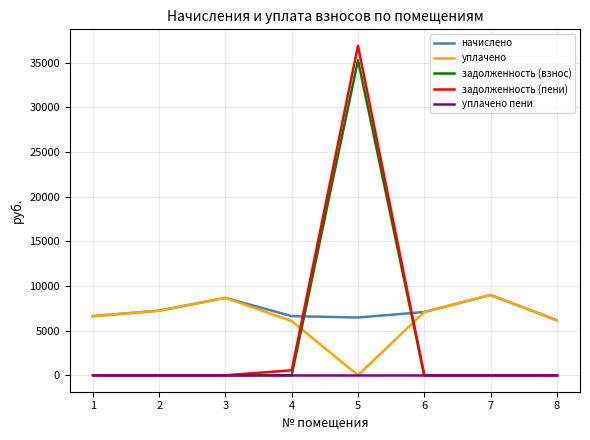

Is the value of уплачено пени at 6 greater than the value of начислено at 5?

No